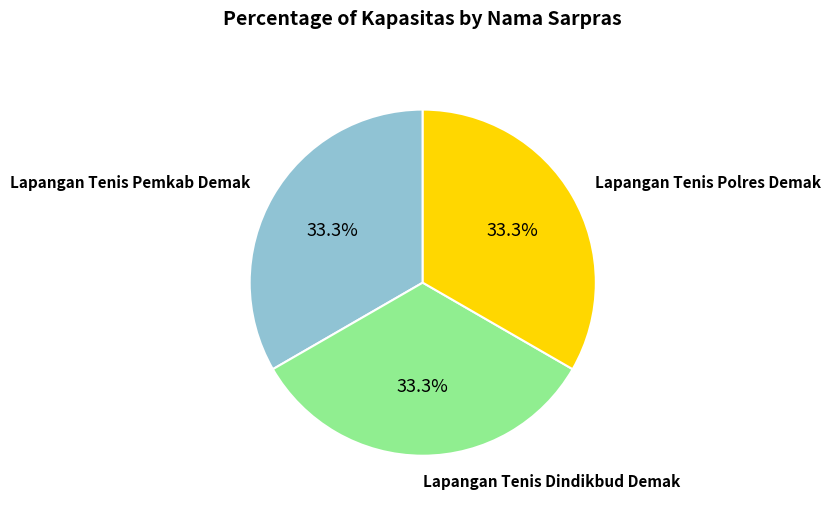

Does any single category account for the majority?

No